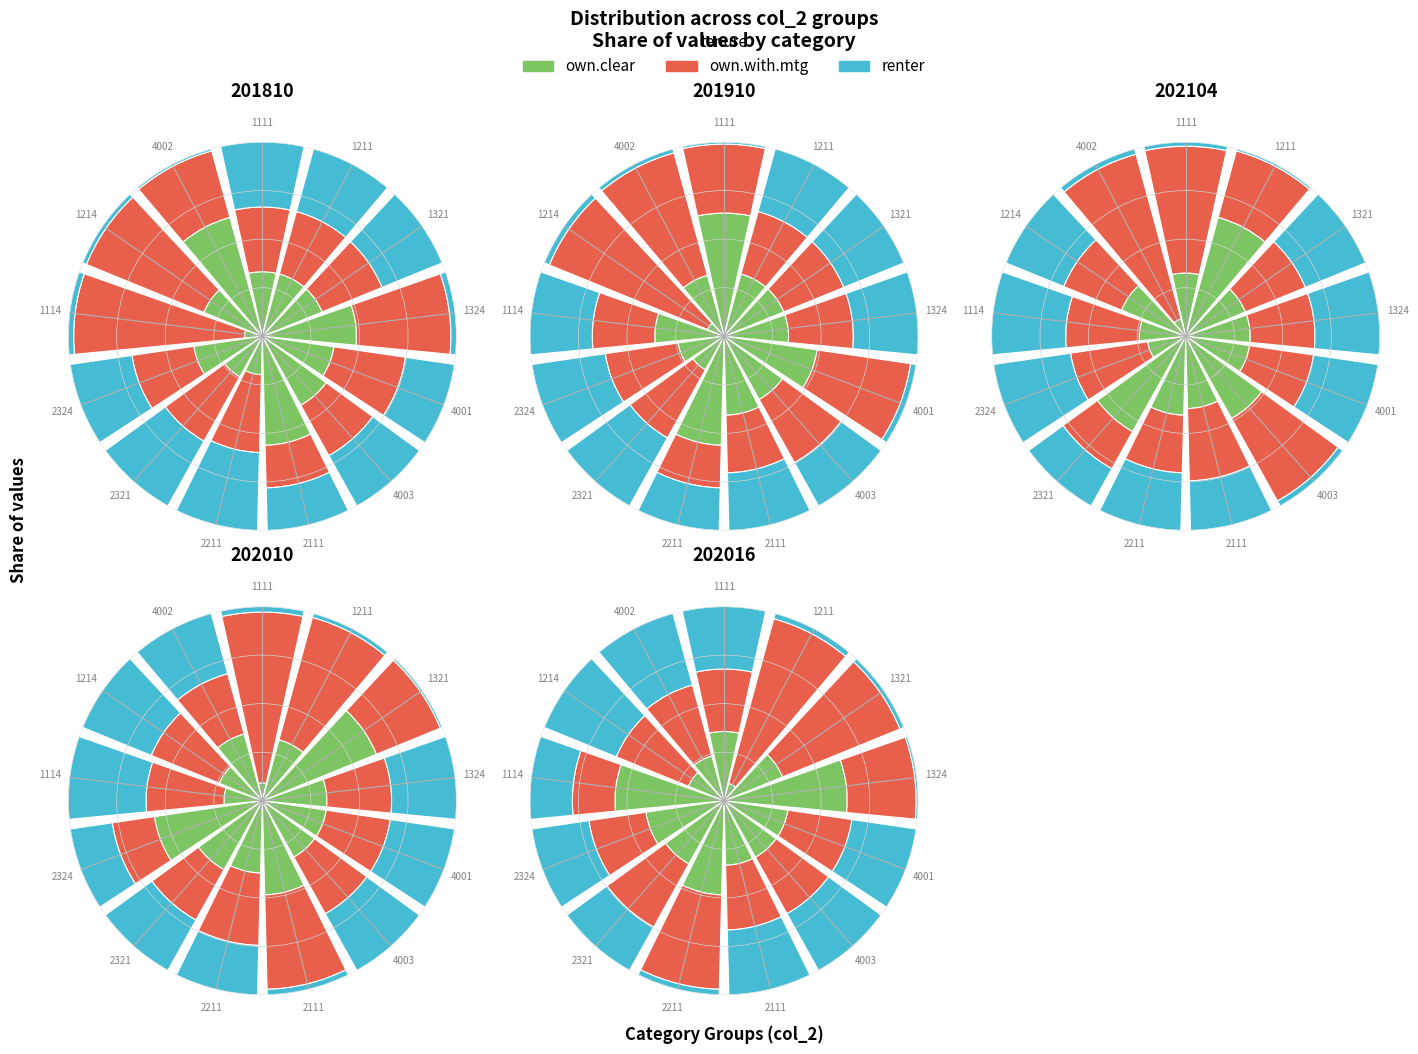

What is the largest slice in the pie chart?

1211